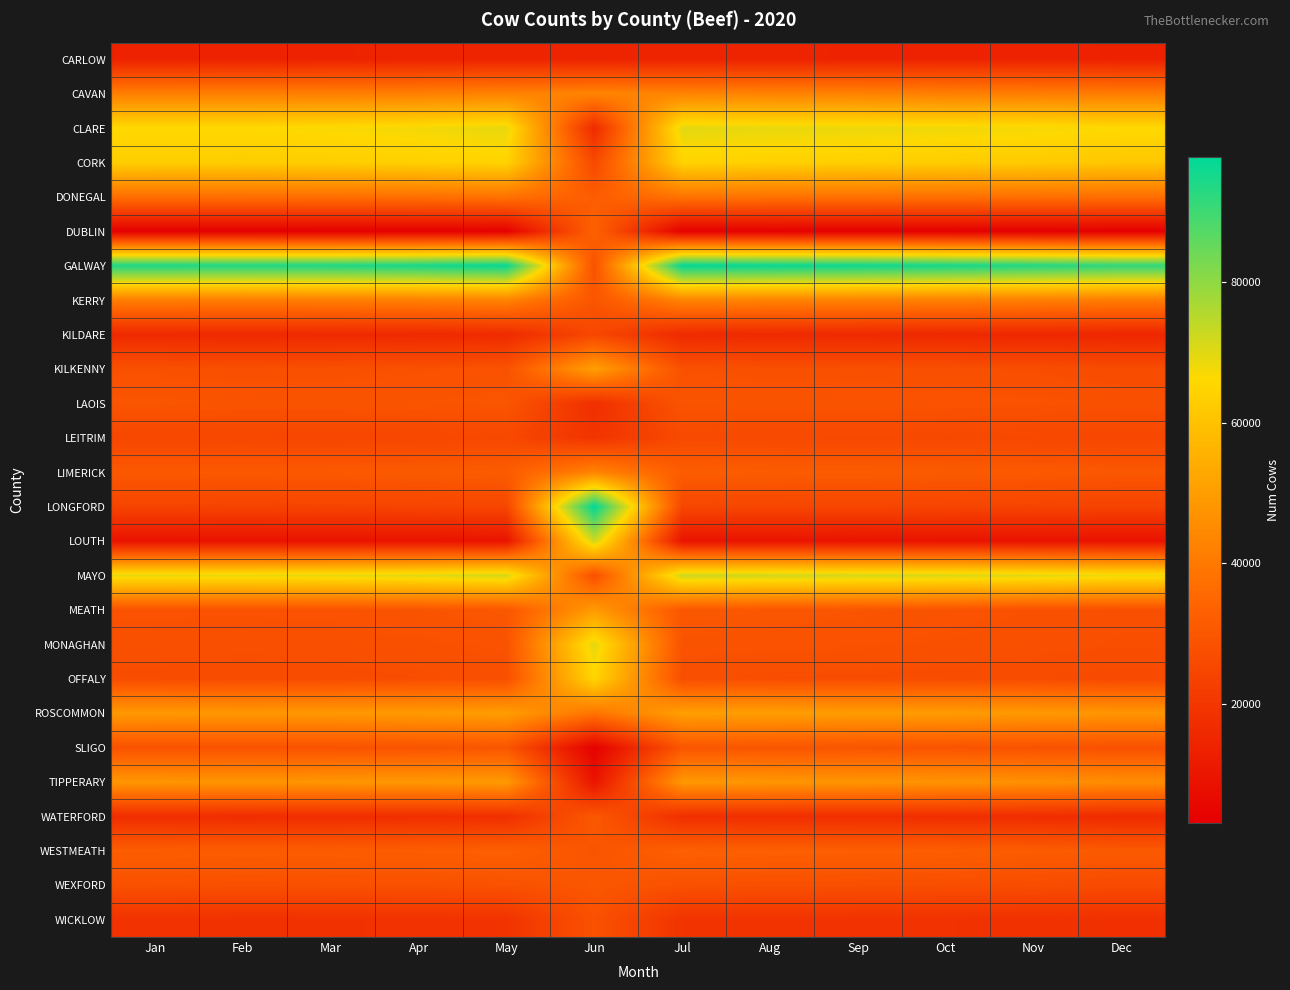

Reading left to right, list all the values displayed in this chart.

CARLOW: Jan=13786	Feb=13734	Mar=13918	Apr=14097	May=14334	Jun=14363	Jul=14152	Aug=13990	Sep=13955	Oct=13901	Nov=13853	Dec=13512
CAVAN: Jan=41598	Feb=41524	Mar=41500	Apr=41783	May=42616	Jun=42953	Jul=42973	Aug=42623	Sep=42354	Oct=41725	Nov=41149	Dec=40780
CLARE: Jan=66306	Feb=66363	Mar=66737	Apr=67605	May=69130	Jun=16494	Jul=69586	Aug=68970	Sep=68546	Oct=68024	Nov=67309	Dec=66354
CORK: Jan=63109	Feb=62977	Mar=63365	Apr=63978	May=64820	Jun=25695	Jul=64762	Aug=64090	Sep=63677	Oct=63059	Nov=62375	Dec=61453
DONEGAL: Jan=37046	Feb=37036	Mar=37109	Apr=37436	May=38204	Jun=31801	Jul=38581	Aug=38070	Sep=37856	Oct=37654	Nov=37389	Dec=37055
DUBLIN: Jan=3317	Feb=3334	Mar=3379	Apr=3444	May=3526	Jun=33277	Jul=3489	Aug=3507	Sep=3462	Oct=3366	Nov=3228	Dec=3048
GALWAY: Jan=93937	Feb=93646	Mar=93825	Apr=94897	May=96945	Jun=28587	Jul=97337	Aug=96625	Sep=95976	Oct=94902	Nov=93437	Dec=91741
KERRY: Jan=41168	Feb=40979	Mar=41145	Apr=41725	May=42592	Jun=29573	Jul=42923	Aug=42610	Sep=42402	Oct=42022	Nov=41358	Dec=40850
KILDARE: Jan=15847	Feb=15737	Mar=15844	Apr=16011	May=16373	Jun=25187	Jul=16135	Aug=15965	Sep=15826	Oct=15541	Nov=15251	Dec=14813
KILKENNY: Jan=28083	Feb=27694	Mar=27950	Apr=28276	May=28622	Jun=50495	Jul=28224	Aug=27907	Sep=27803	Oct=27688	Nov=27293	Dec=26612
LAOIS: Jan=29458	Feb=29020	Mar=29085	Apr=29170	May=29476	Jun=17659	Jul=29322	Aug=29085	Sep=28974	Oct=28844	Nov=28570	Dec=28090
LEITRIM: Jan=24919	Feb=24988	Mar=24812	Apr=24965	May=25497	Jun=19147	Jul=25867	Aug=25761	Sep=25671	Oct=25499	Nov=25239	Dec=24973
LIMERICK: Jan=30514	Feb=30482	Mar=30615	Apr=30996	May=31556	Jun=42902	Jul=31811	Aug=31534	Sep=31333	Oct=31096	Nov=30731	Dec=30043
LONGFORD: Jan=24231	Feb=24087	Mar=24151	Apr=24388	May=24892	Jun=97795	Jul=25051	Aug=24886	Sep=24706	Oct=24480	Nov=24150	Dec=23766
LOUTH: Jan=9019	Feb=8955	Mar=9121	Apr=9211	May=9325	Jun=72441	Jul=9395	Aug=9321	Sep=9238	Oct=9116	Nov=8998	Dec=8902
MAYO: Jan=68941	Feb=68775	Mar=69064	Apr=69849	May=71455	Jun=27826	Jul=72372	Aug=71883	Sep=71360	Oct=70752	Nov=69686	Dec=68265
MEATH: Jan=28611	Feb=28539	Mar=28708	Apr=29162	May=29899	Jun=49035	Jul=30184	Aug=29677	Sep=29364	Oct=28859	Nov=28119	Dec=27638
MONAGHAN: Jan=27884	Feb=27763	Mar=27792	Apr=28055	May=28617	Jun=69699	Jul=28910	Aug=28603	Sep=28457	Oct=28094	Nov=27841	Dec=27391
OFFALY: Jan=26978	Feb=26726	Mar=26896	Apr=27257	May=27798	Jun=65184	Jul=27513	Aug=27227	Sep=27098	Oct=26944	Nov=26710	Dec=26033
ROSCOMMON: Jan=48618	Feb=48265	Mar=48498	Apr=48996	May=49924	Jun=38674	Jul=50532	Aug=50114	Sep=49665	Oct=49427	Nov=48847	Dec=47770
SLIGO: Jan=28606	Feb=28668	Mar=28691	Apr=28952	May=29592	Jun=3611	Jul=29764	Aug=29465	Sep=29244	Oct=28957	Nov=28461	Dec=28030
TIPPERARY: Jan=47992	Feb=47703	Mar=47995	Apr=48355	May=49039	Jun=9427	Jul=48513	Aug=47982	Sep=47651	Oct=47166	Nov=46502	Dec=45511
WATERFORD: Jan=17226	Feb=16964	Mar=17163	Apr=17437	May=17635	Jun=30395	Jul=17507	Aug=17421	Sep=17411	Oct=17298	Nov=17054	Dec=16480
WESTMEATH: Jan=32042	Feb=31857	Mar=31943	Apr=32128	May=32733	Jun=29006	Jul=32997	Aug=32661	Sep=32480	Oct=32189	Nov=31649	Dec=30838
WEXFORD: Jan=28099	Feb=27859	Mar=27987	Apr=28055	May=28373	Jun=29846	Jul=28154	Aug=27678	Sep=27541	Oct=27362	Nov=26866	Dec=26226
WICKLOW: Jan=18709	Feb=18461	Mar=18500	Apr=18726	May=18999	Jun=28431	Jul=19090	Aug=19003	Sep=18870	Oct=18610	Nov=18435	Dec=18007